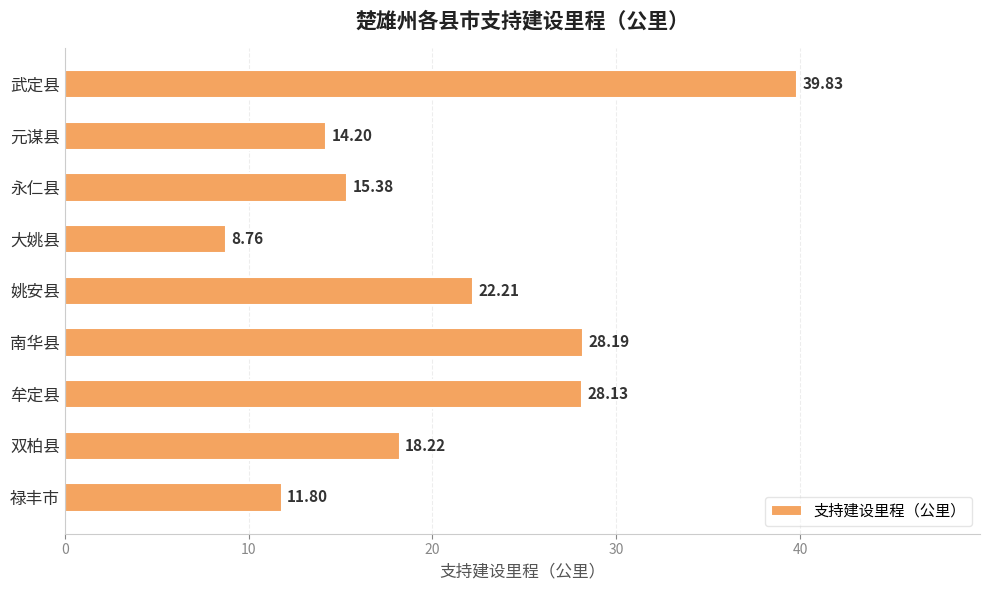

List the labels in order of value, largest first.

武定县, 南华县, 牟定县, 姚安县, 双柏县, 永仁县, 元谋县, 禄丰市, 大姚县